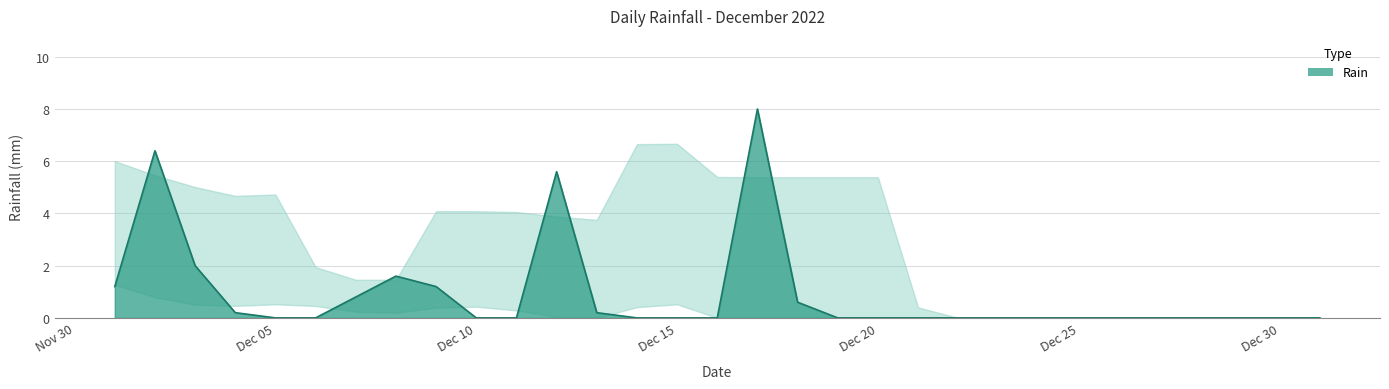

What is the difference between the maximum and minimum values?

8.0